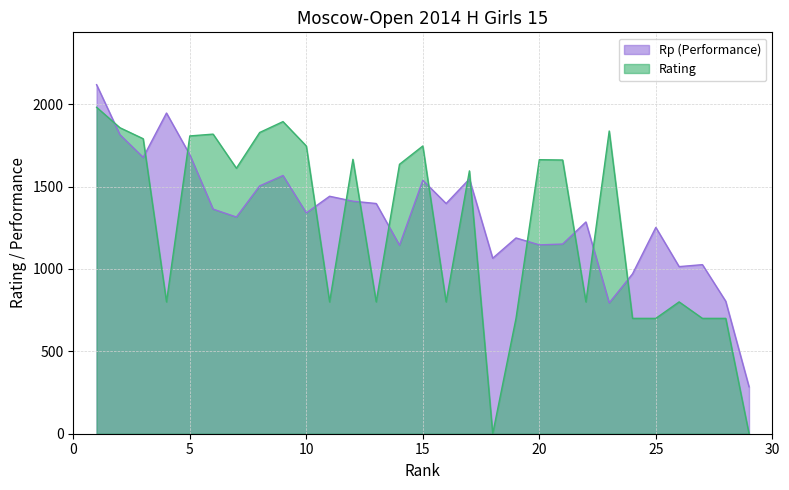

Which series ends up on top after the final intersection of Rating and Rp (Performance)?

Rp (Performance)